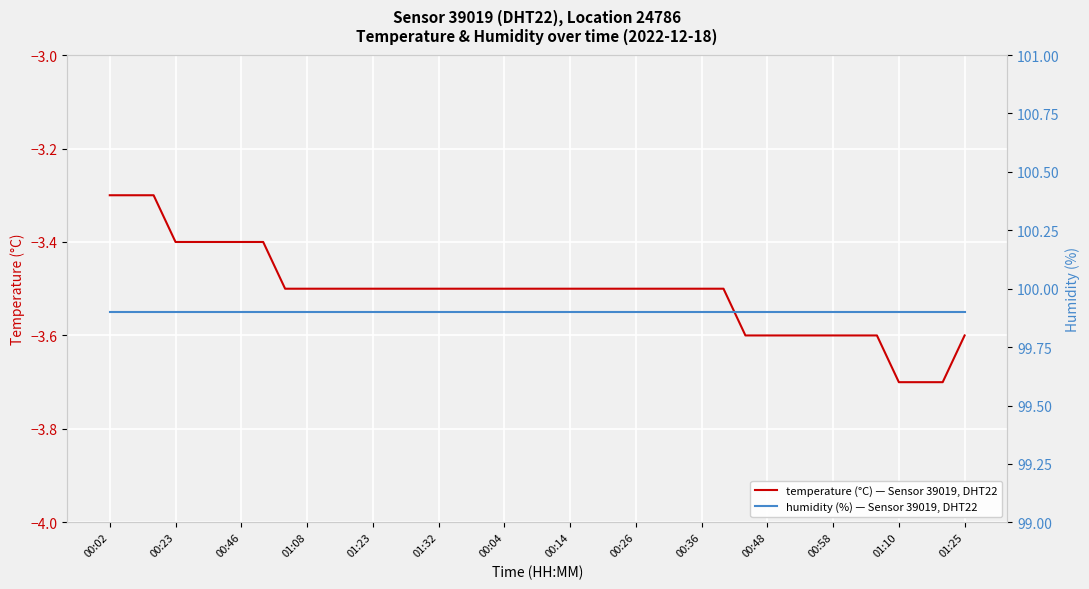

What is the greatest value displayed?

99.9